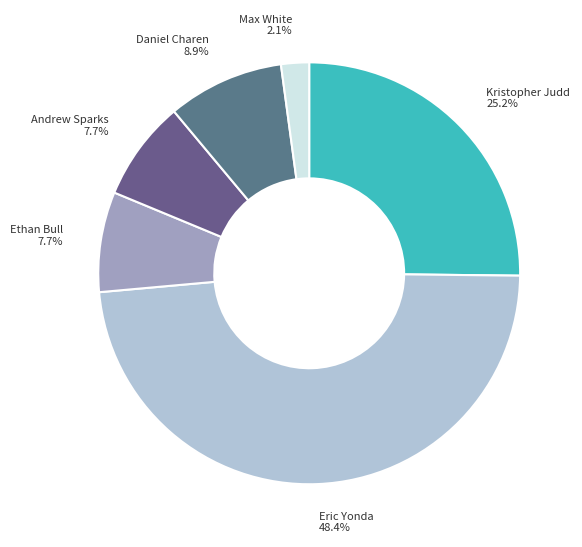

Between Kristopher Judd and Max White, which is larger?

Kristopher Judd